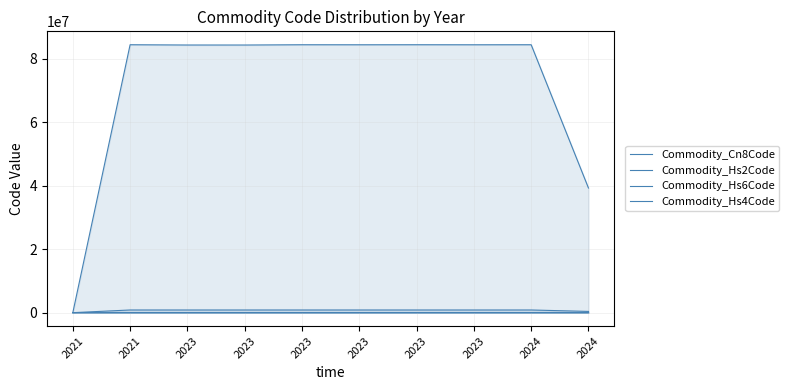

True or false: Commodity_Hs4Code has a value of 5702 at 2021.

False